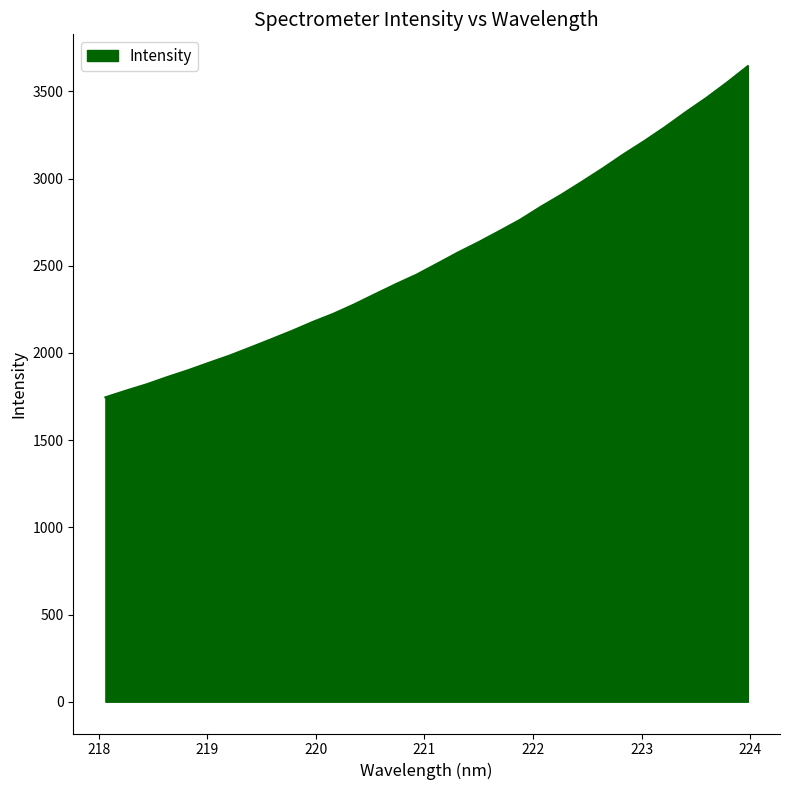

What is the smallest value displayed?

1745.4